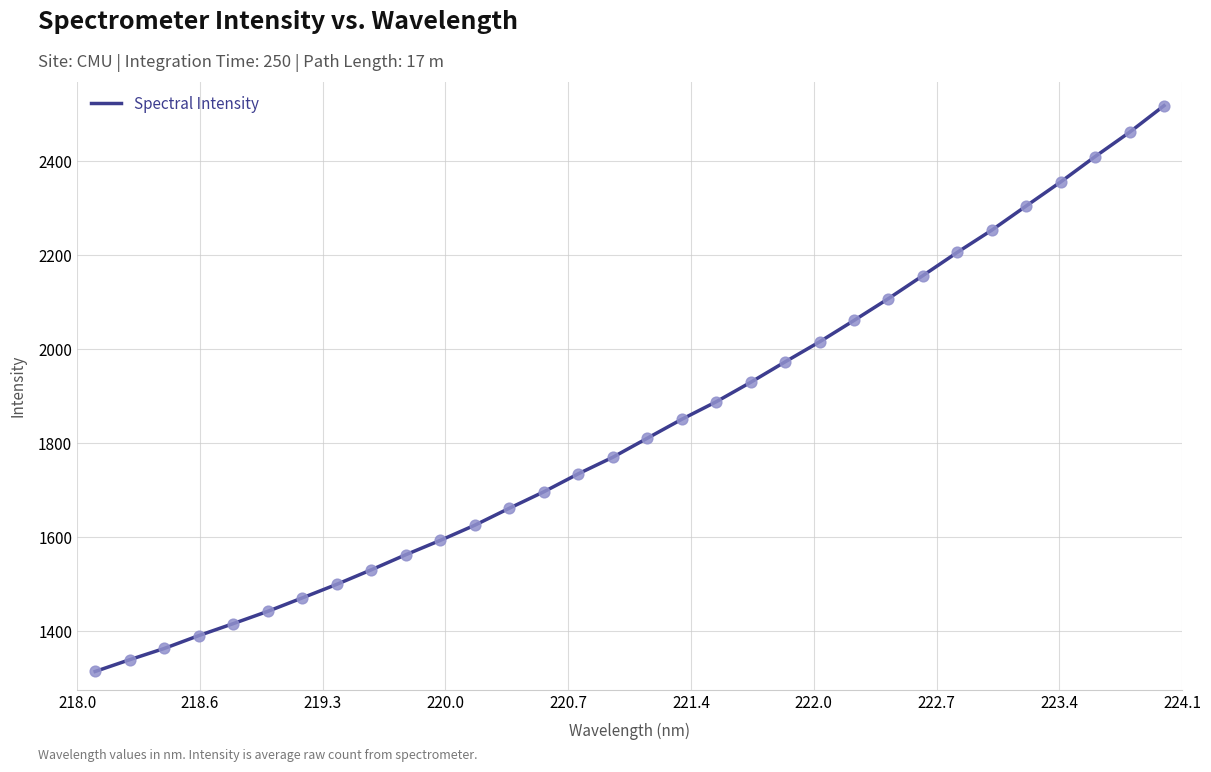

What is the maximum value shown in the chart?

2518.5